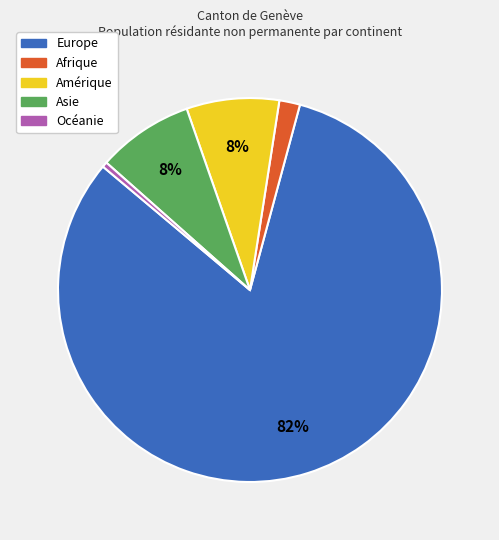

Which slice represents more than half of the pie?

Europe